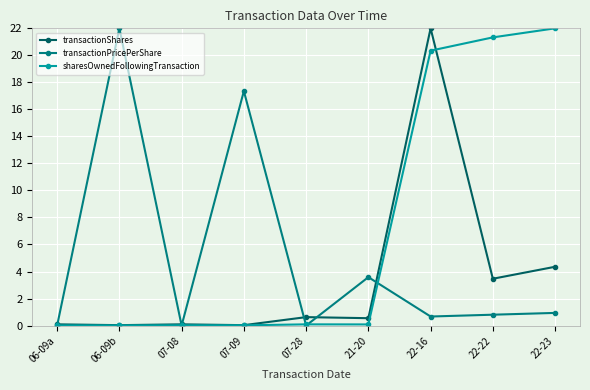

What is the sum of the transactionShares values at 07-28 and 06-09b?

0.7